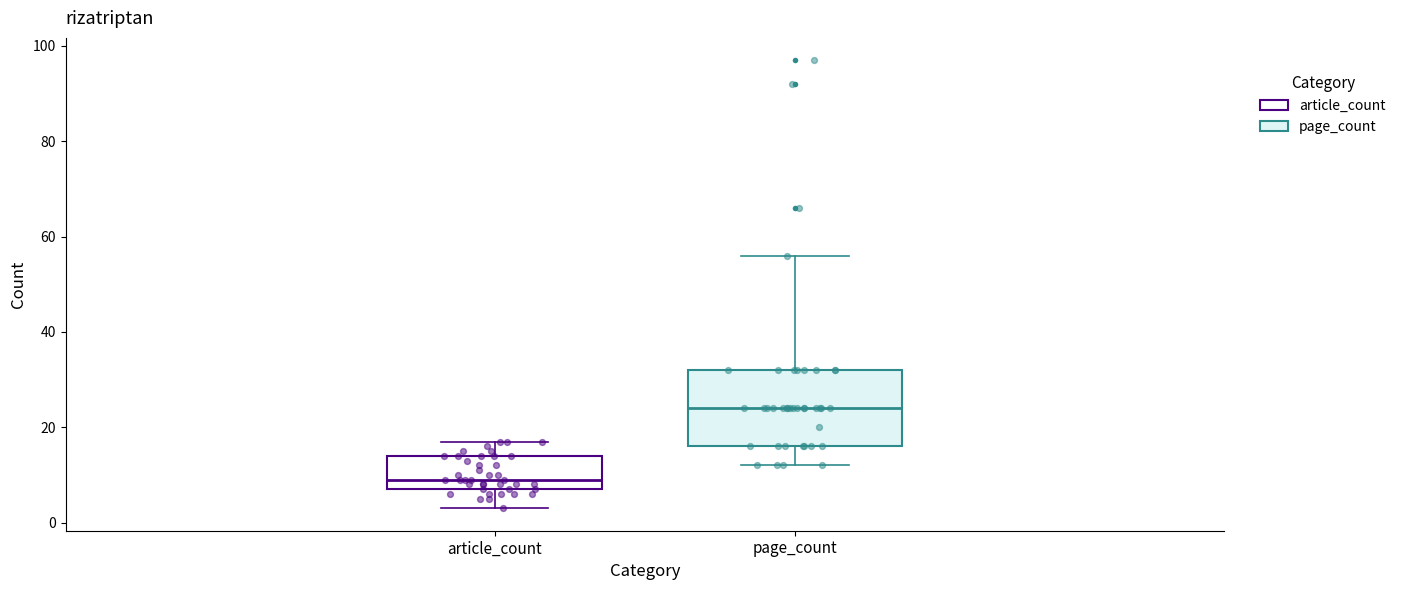

Which box has the highest median line?

page_count